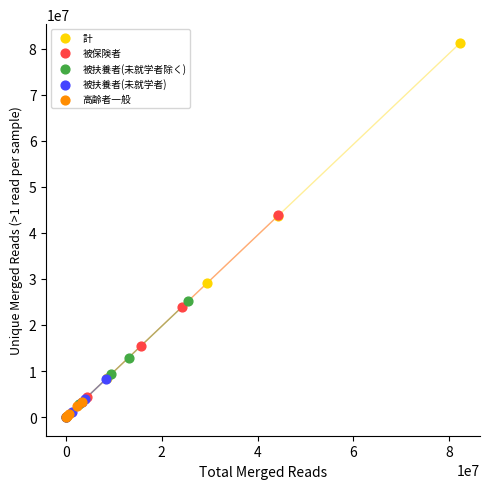

Which series contains the highest Y value?

計